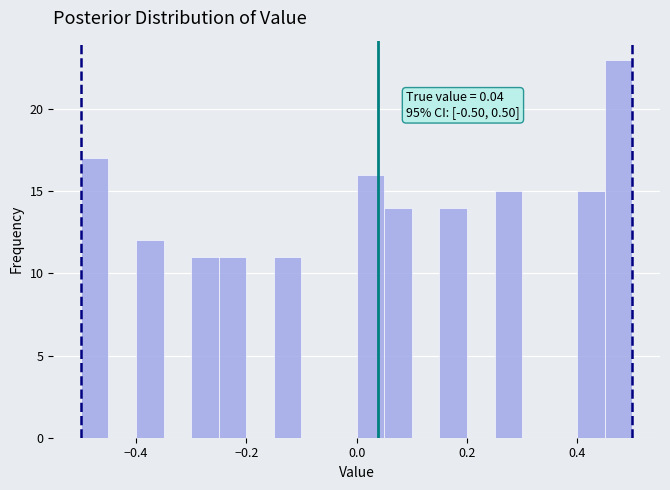

Read against the x-axis, roughly where is the centre of the tallest bar?

0.48